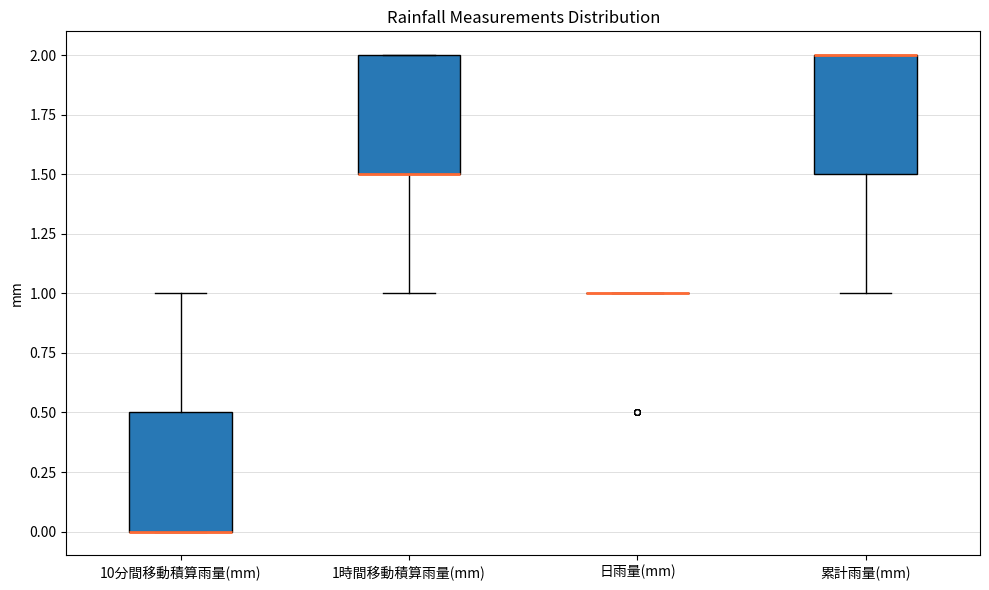

Reading left to right, transcribe this box plot: for each box, give where its median line is, the range the box spans, and where its two whiskers end, as read against the y-axis. The values are not printed on the chart, so give them approximately, as read against the axis.

10分間移動積算雨量(mm): median 0.0 (drawn on the box's lower edge), box 0.0 to 0.5, whiskers 0.0 to 1.0
1時間移動積算雨量(mm): median 1.5 (drawn on the box's lower edge), box 1.5 to 2.0, whiskers 1.0 to 2.0
日雨量(mm): box collapsed to a line at 1.0, whiskers 1.0 to 1.0
累計雨量(mm): median 2.0 (drawn on the box's upper edge), box 1.5 to 2.0, whiskers 1.0 to 2.0